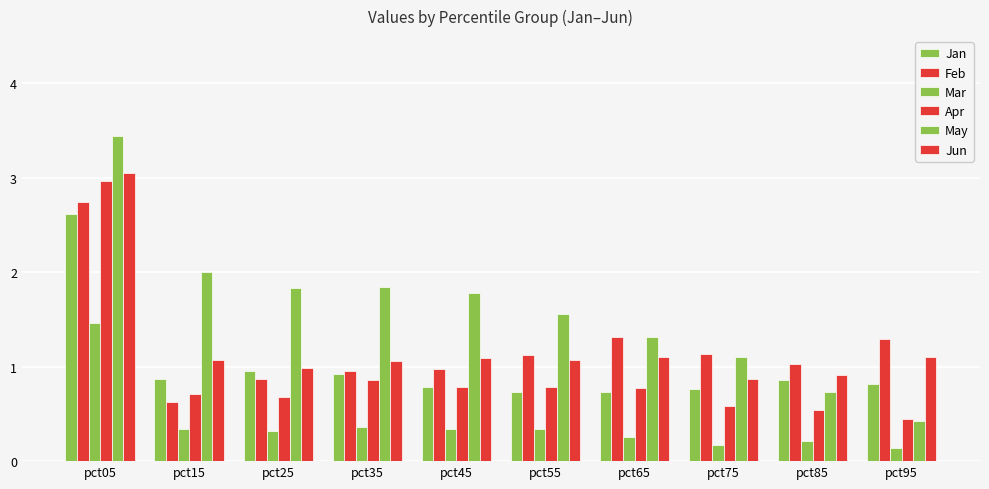

The value of Mar at pct65 is 0.3. True or false?

True